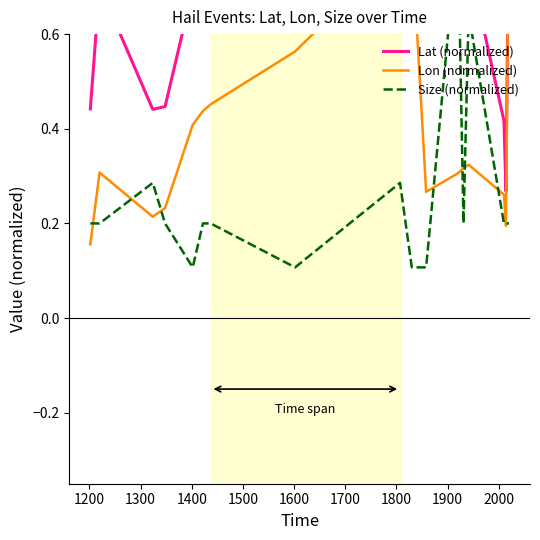

Which series has the largest range (max minus min)?

Lon (normalized)